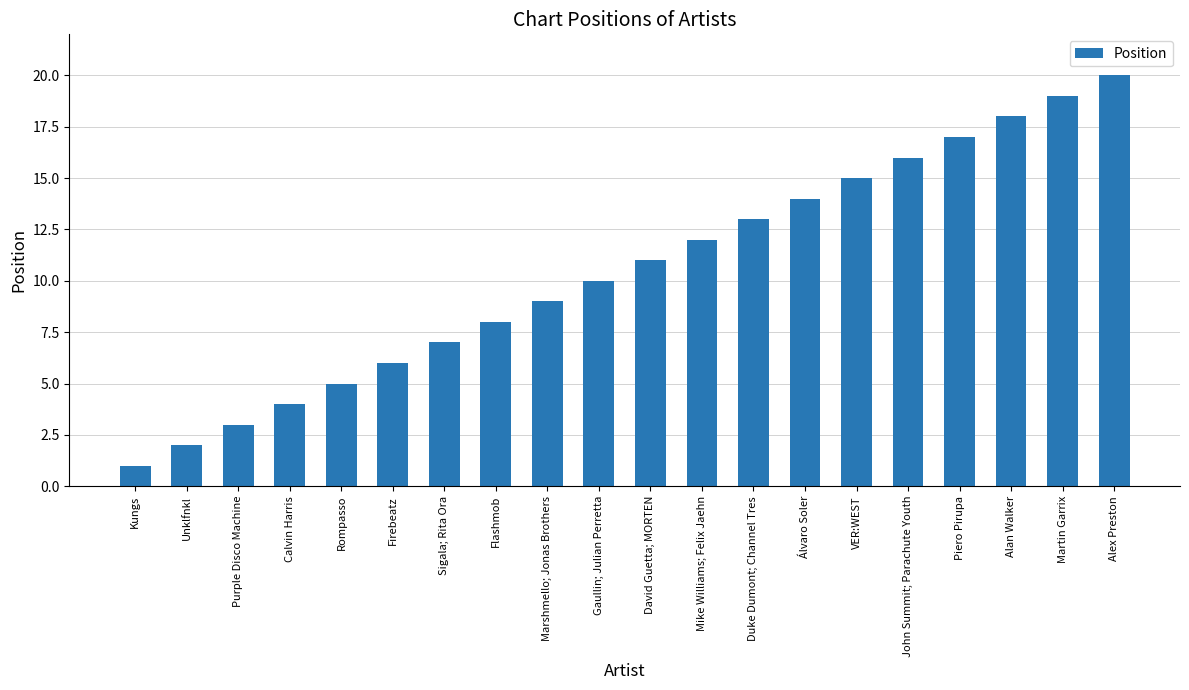

Rank the categories by value from highest to lowest.

Alex Preston, Martin Garrix, Alan Walker, Piero Pirupa, John Summit; Parachute Youth, VER:WEST, Álvaro Soler, Duke Dumont; Channel Tres, Mike Williams; Felix Jaehn, David Guetta; MORTEN, Gaullin; Julian Perretta, Marshmello; Jonas Brothers, Flashmob, Sigala; Rita Ora, Firebeatz, Rompasso, Calvin Harris, Purple Disco Machine, Unklfnkl, Kungs